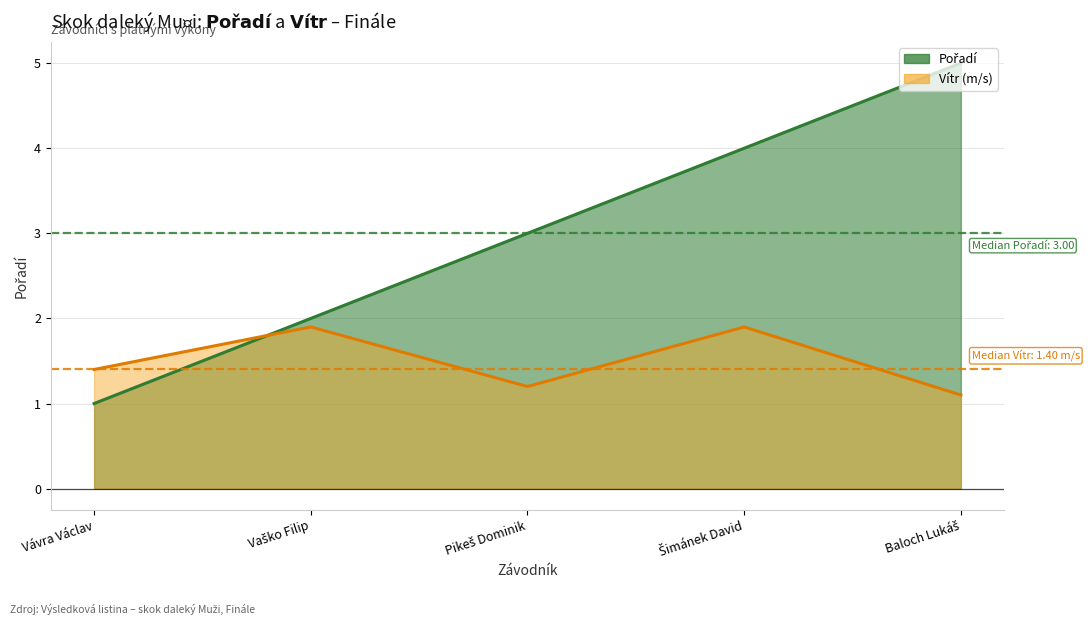

What is the minimum value shown in the chart?

1.0